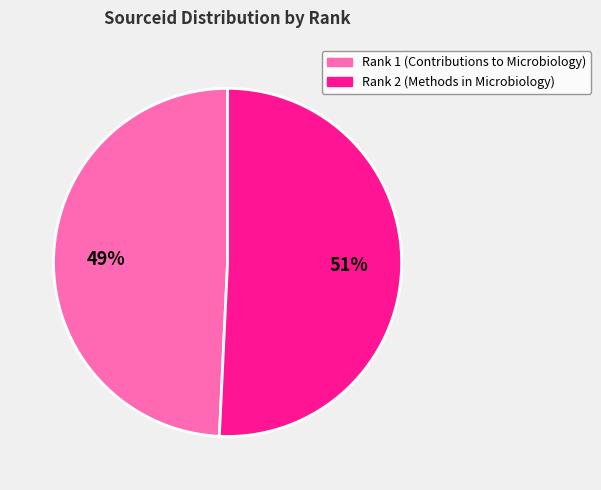

Which has a higher value, Rank 2 (Methods in Microbiology) or Rank 1 (Contributions to Microbiology)?

Rank 2 (Methods in Microbiology)